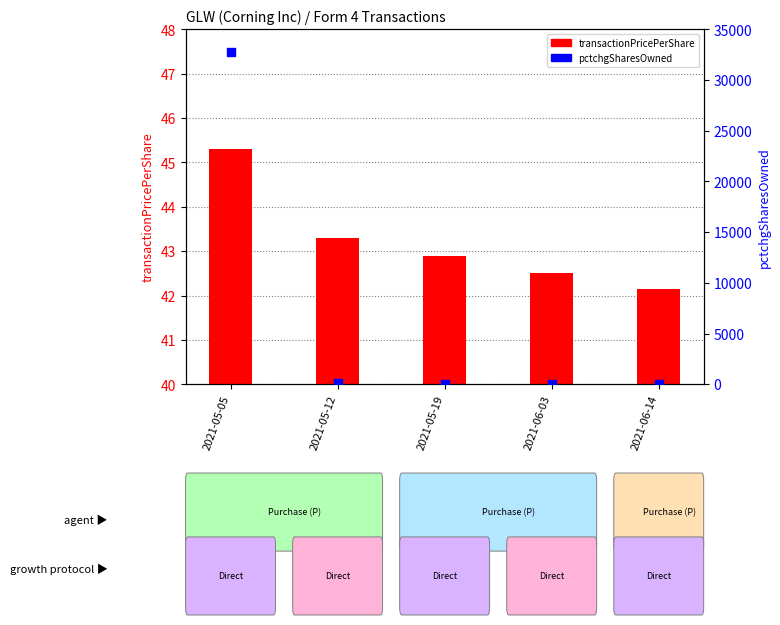

Which series has the largest total across all categories?

pctchgSharesOwned